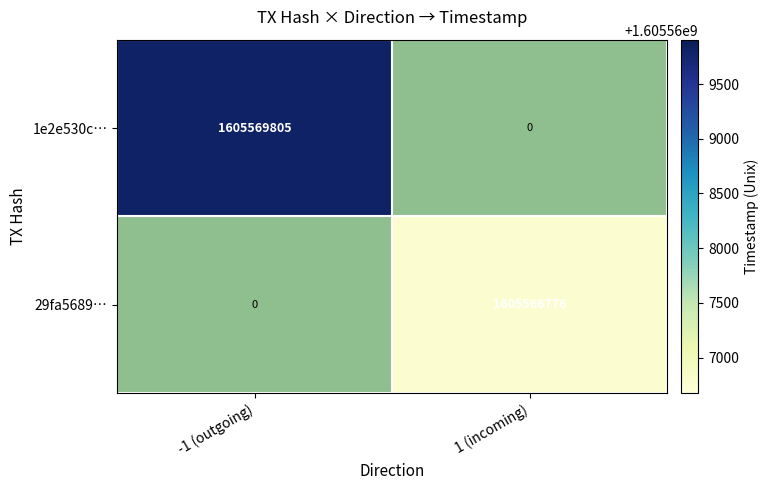

The 1e2e530c… series shows 1605569805 at -1 (outgoing). True or false?

True